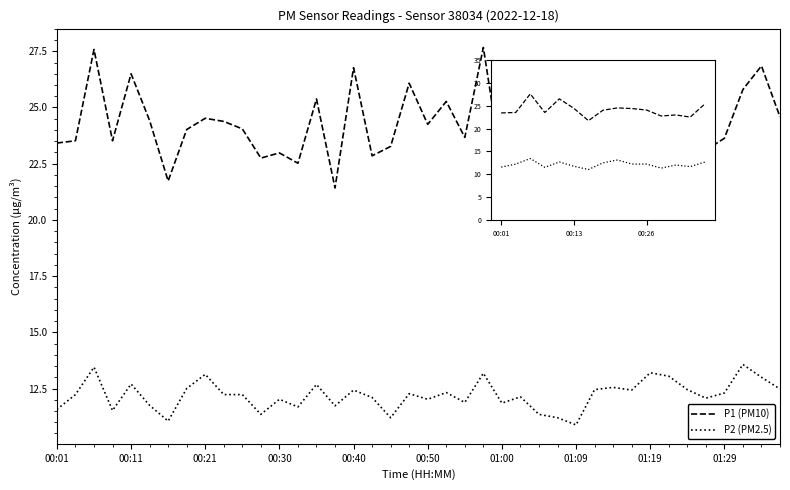

How many lines are shown in the chart?

2